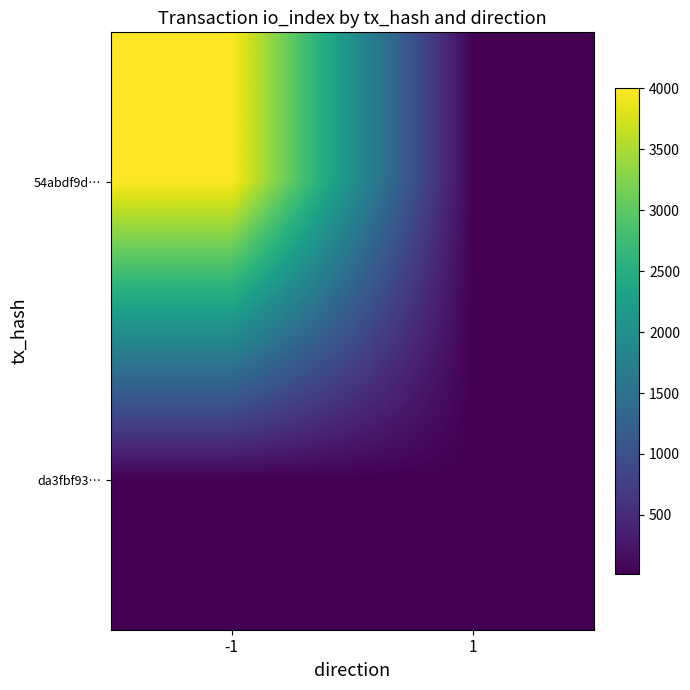

At which category is the sum across all series the highest?

-1